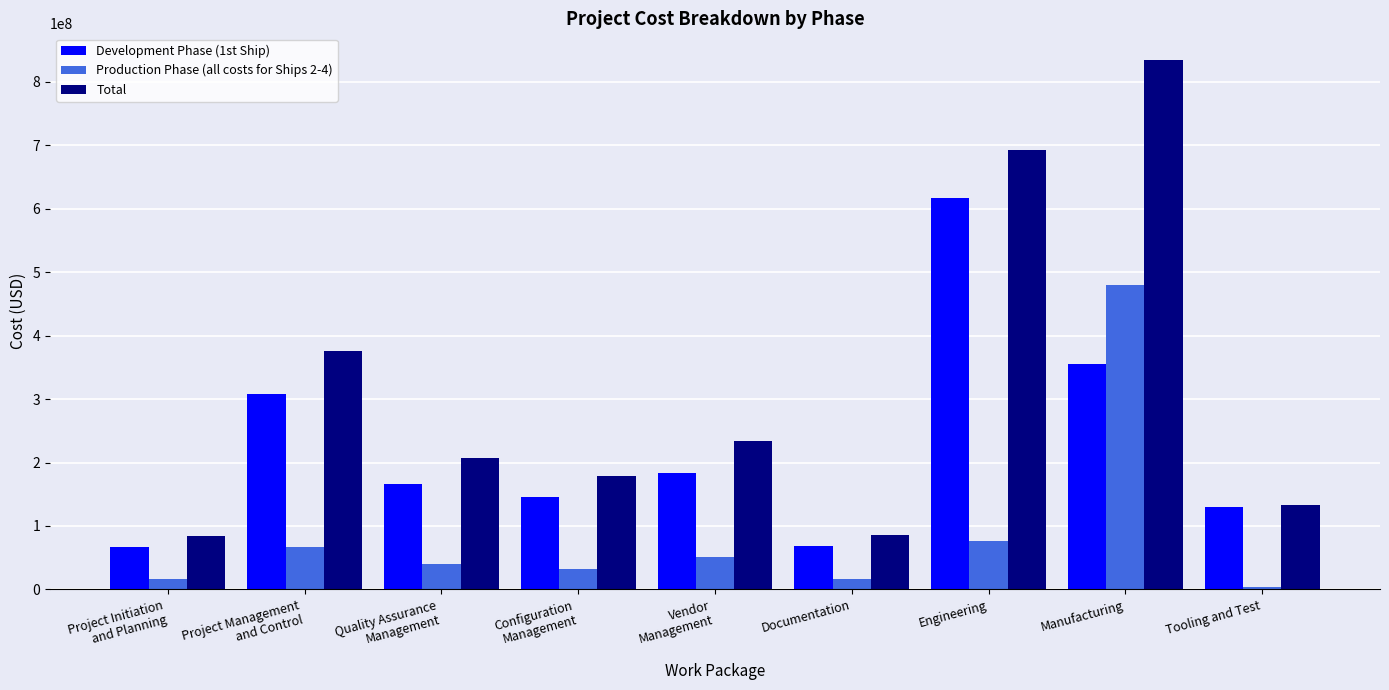

Is it true that Total equals 234028259.9 at Vendor
Management?

True